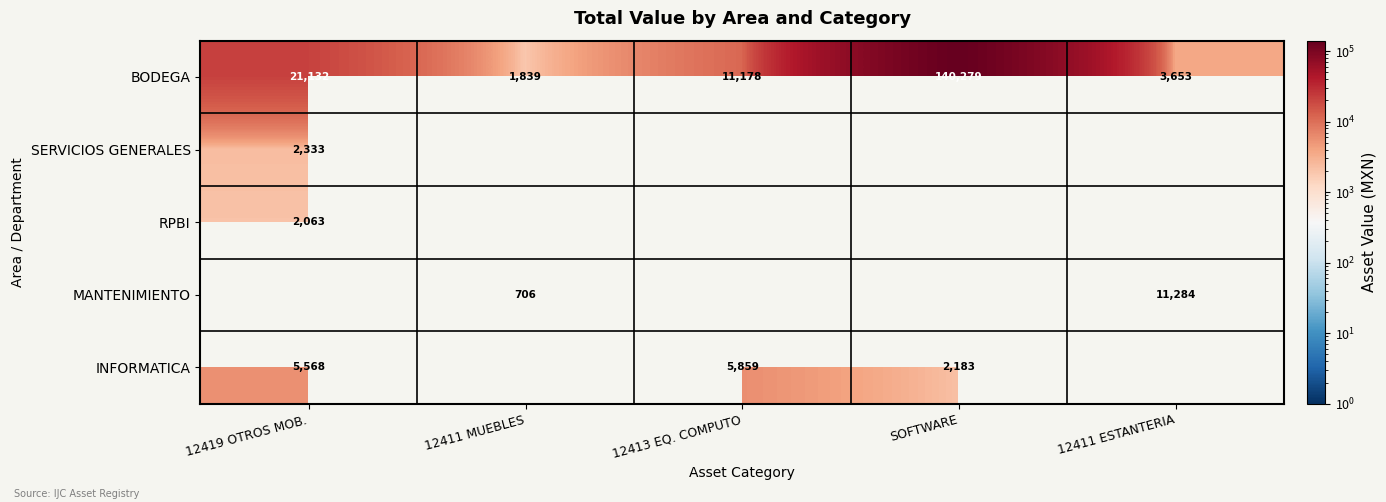

At which category does the chart reach its minimum across all series?

12411 MUEBLES